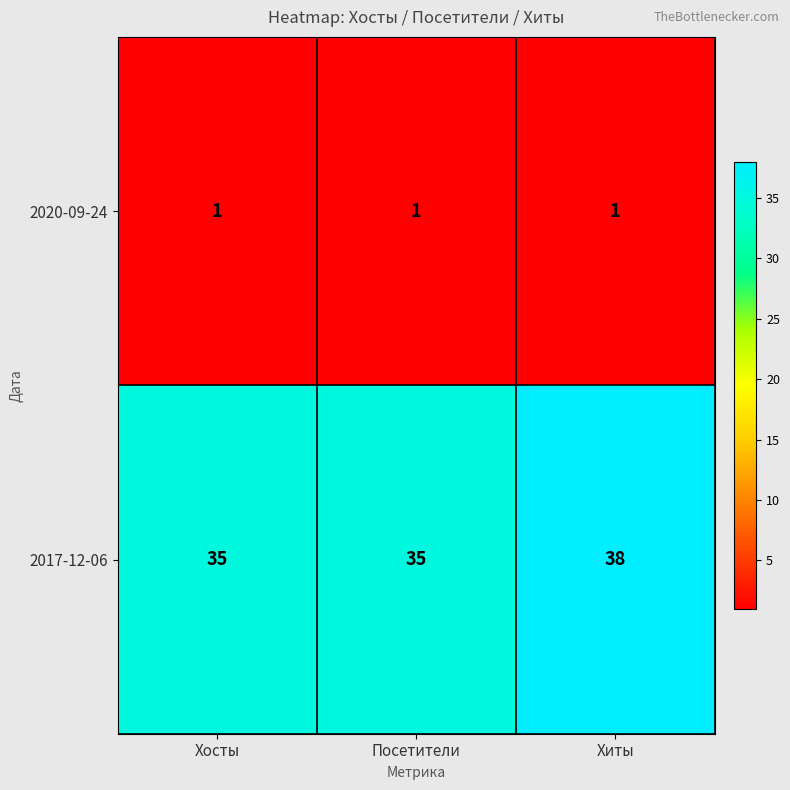

At which category is the sum across all series the highest?

Хиты